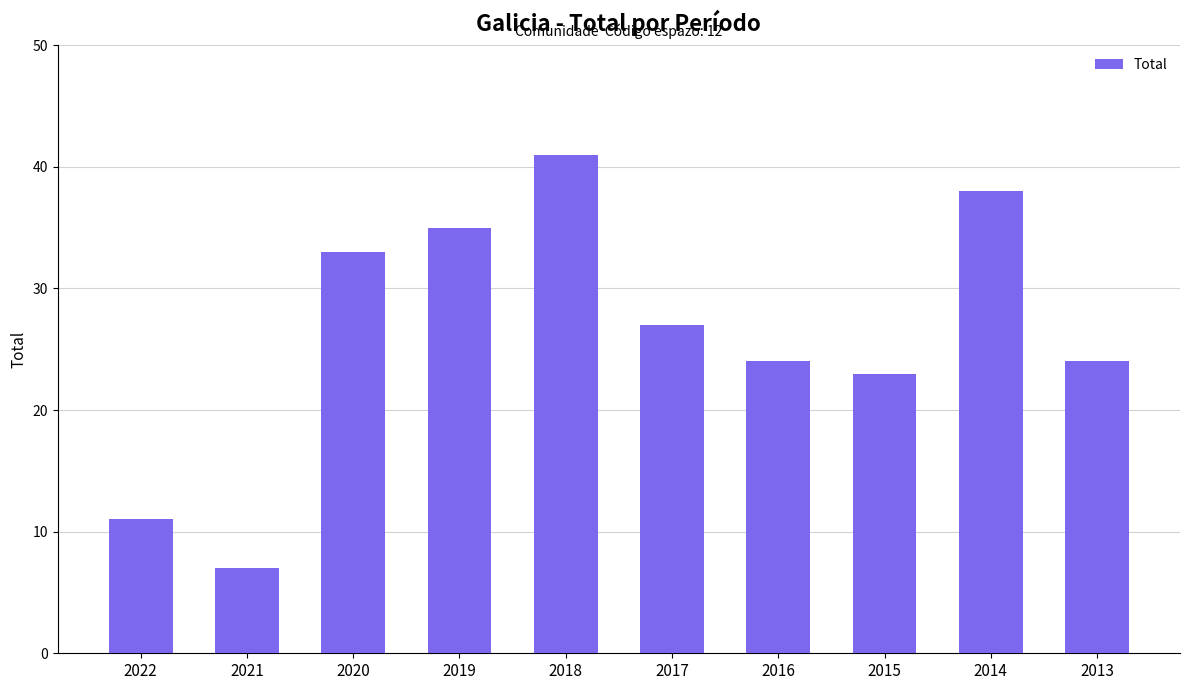

Reading left to right, transcribe all the data shown in this chart.

11	7	33	35	41	27	24	23	38	24